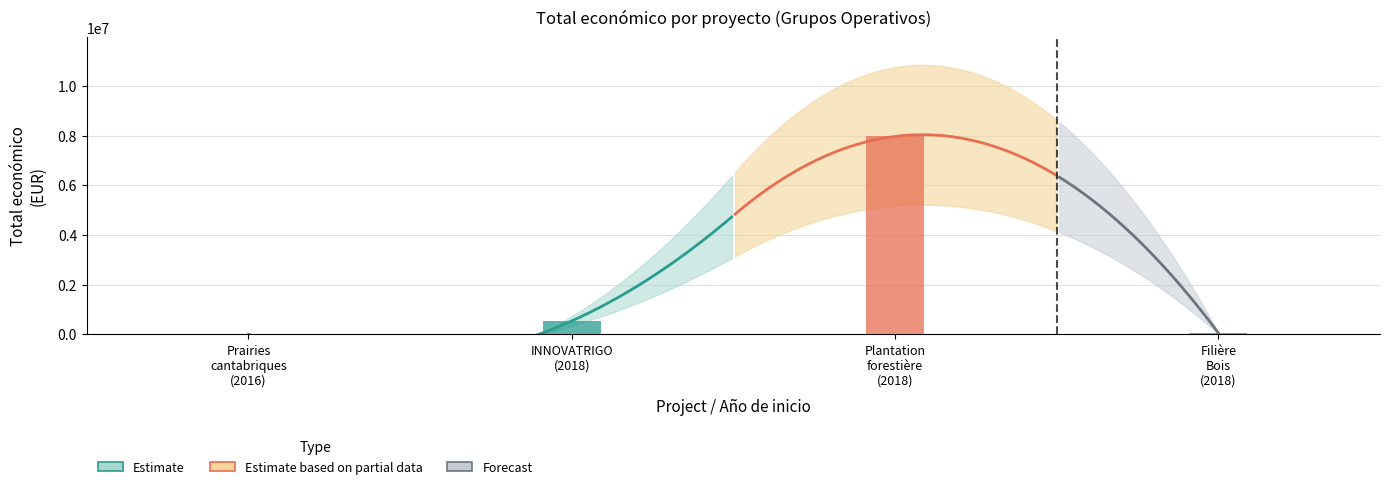

What is the difference between the maximum and minimum values?

7959433